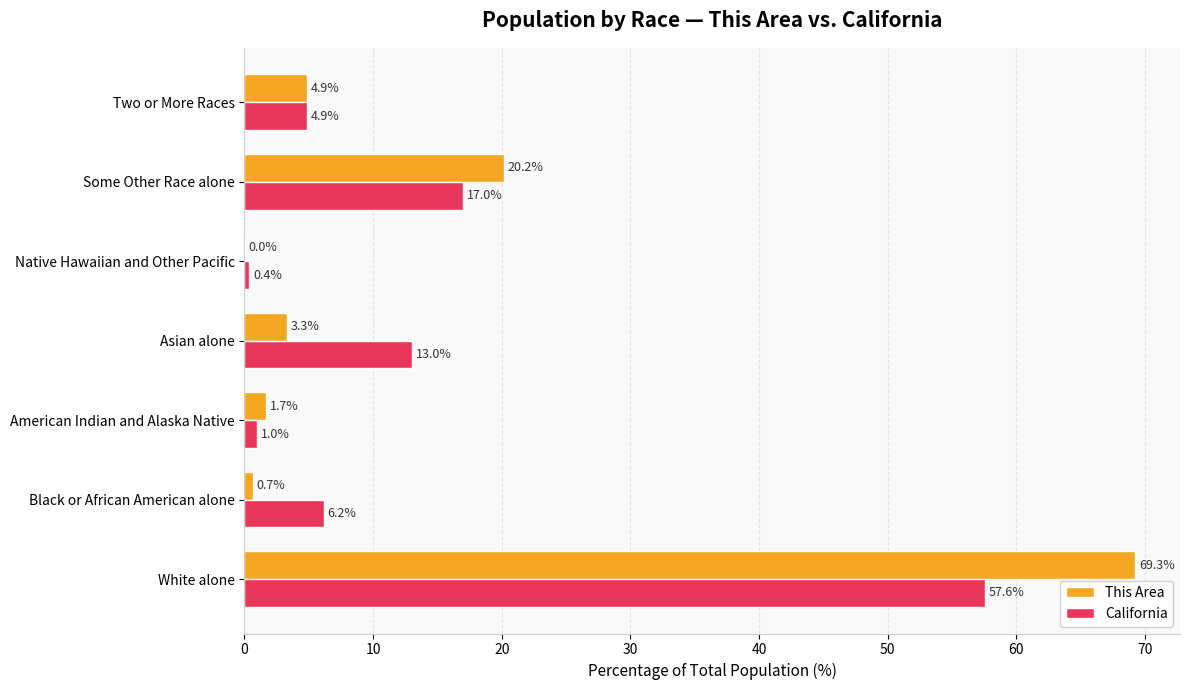

What is the sum of the This Area values at Some Other Race alone and American Indian and Alaska Native?

21.9